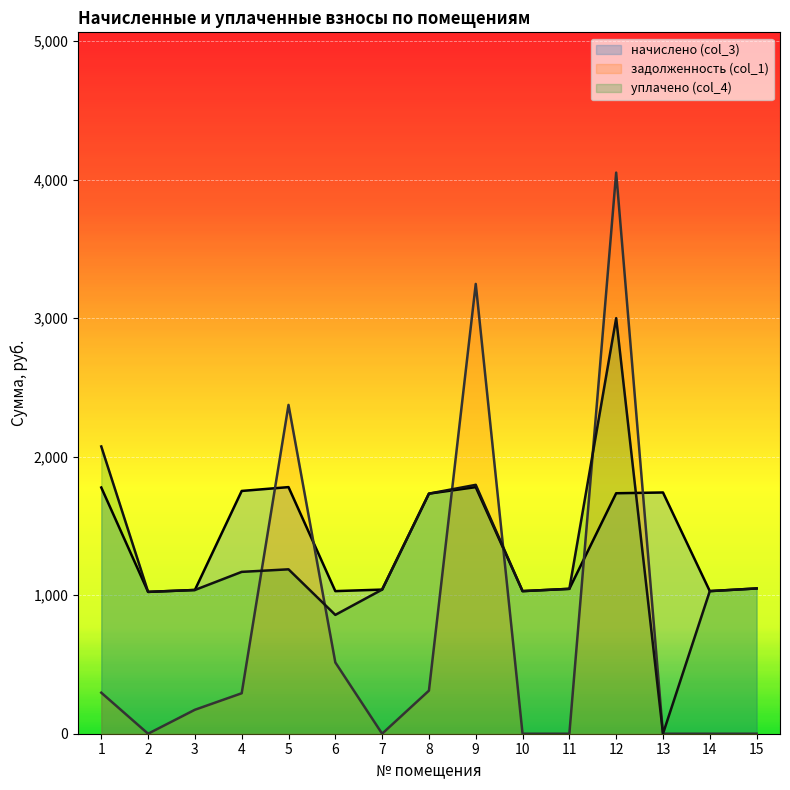

What is the difference between the second highest and minimum values in the начислено (col_3) series?

756.2